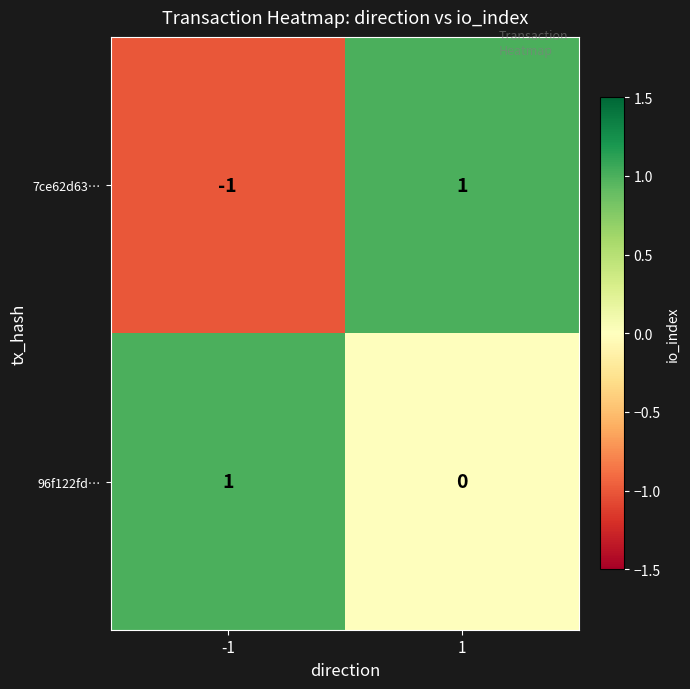

At which category is the sum across all series the highest?

1